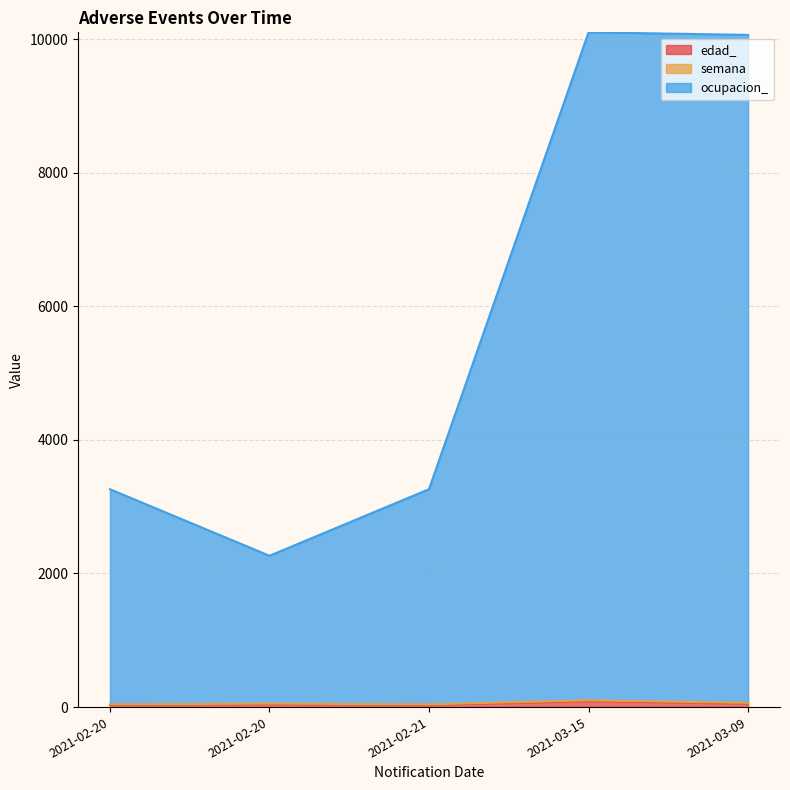

At how many categories does at least one series exceed 6222?

2